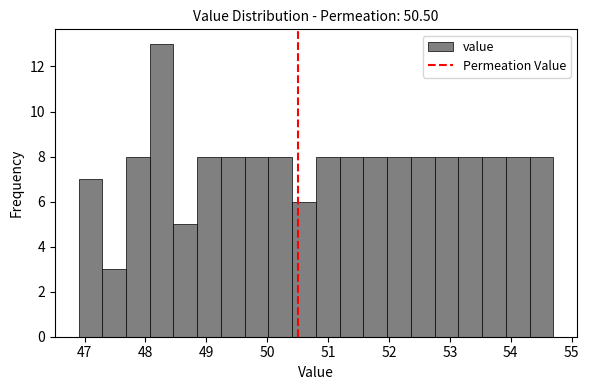

Read against the x-axis, roughly where is the centre of the tallest bar?

48.3